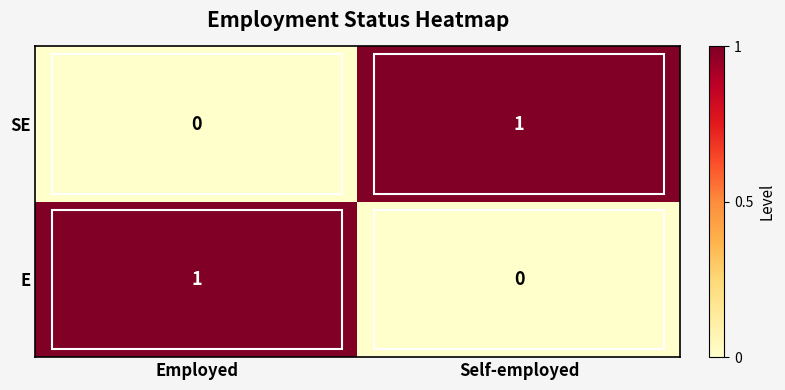

At which label does E reach its peak?

Employed